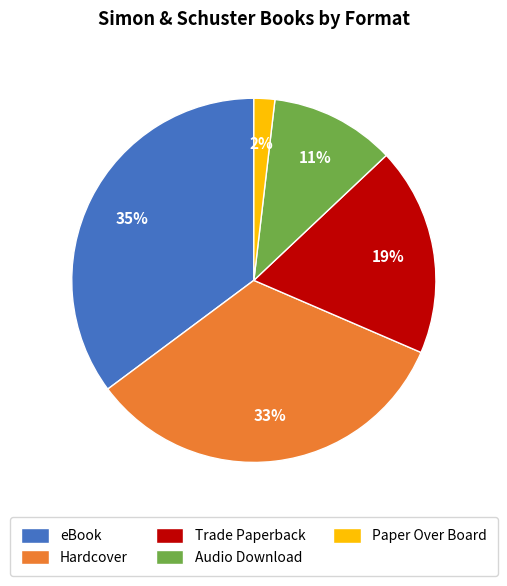

What is the ratio of the value at Trade Paperback to the value at Audio Download?

1.7